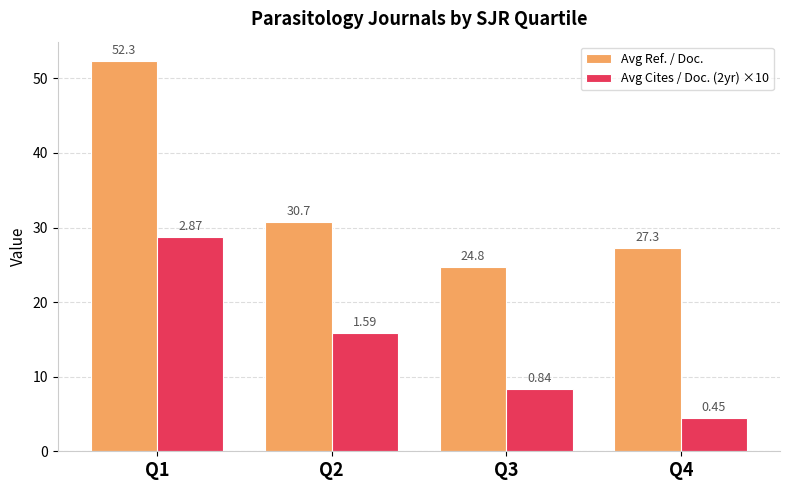

Reading left to right, transcribe all the data shown in this chart.

Avg Ref. / Doc.: 52.3	30.7	24.8	27.3
Avg Cites / Doc. (2yr) ×10: 28.7	15.9	8.4	4.5